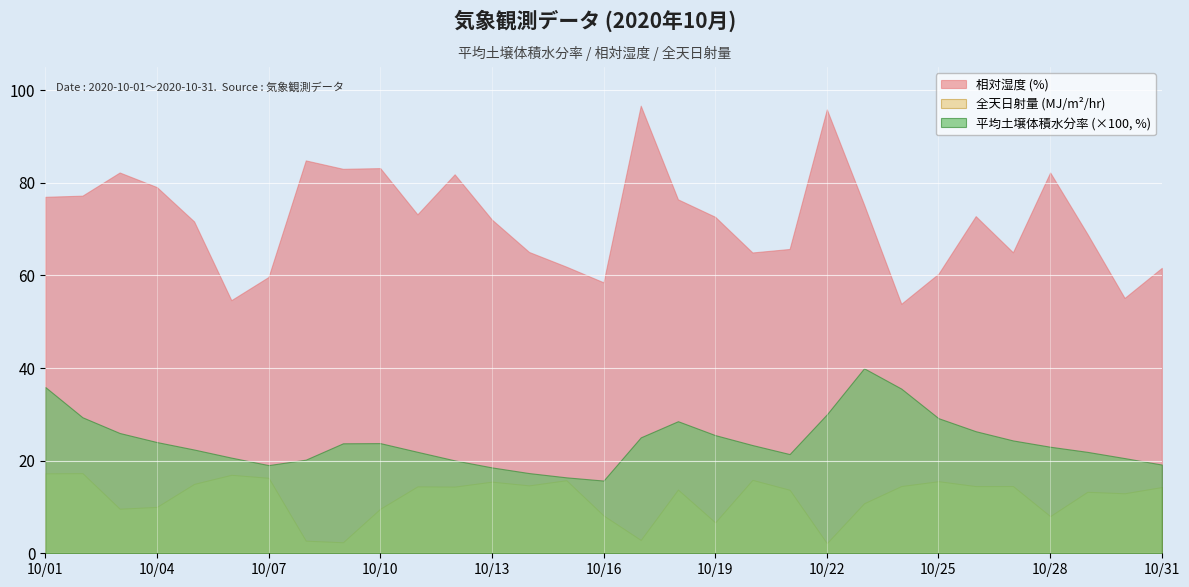

At which label does 相対湿度 reach its minimum?

2020-10-24